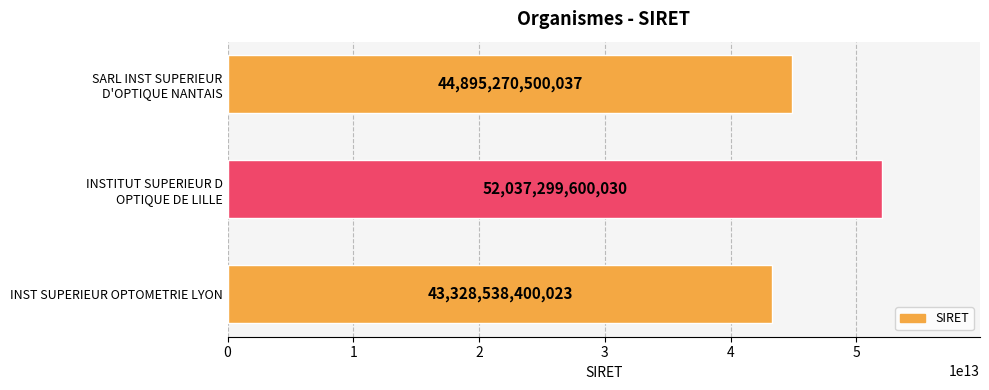

Is it true that the value at INST SUPERIEUR OPTOMETRIE LYON is 13379538598765?

False